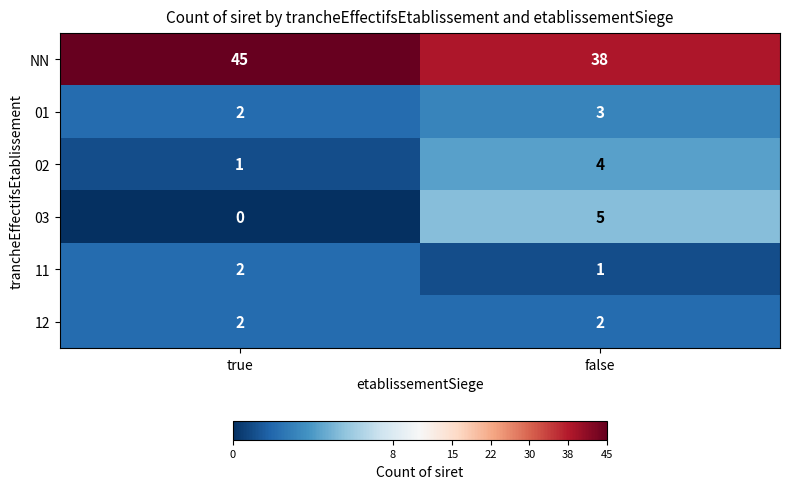

Which series has the largest total across all categories?

NN